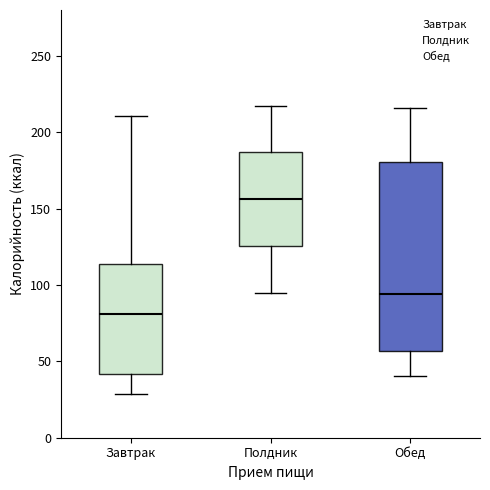

Where is the lower edge of the box for Завтрак on the y-axis? The values are not printed on the chart, so give them approximately, as read against the axis.

40